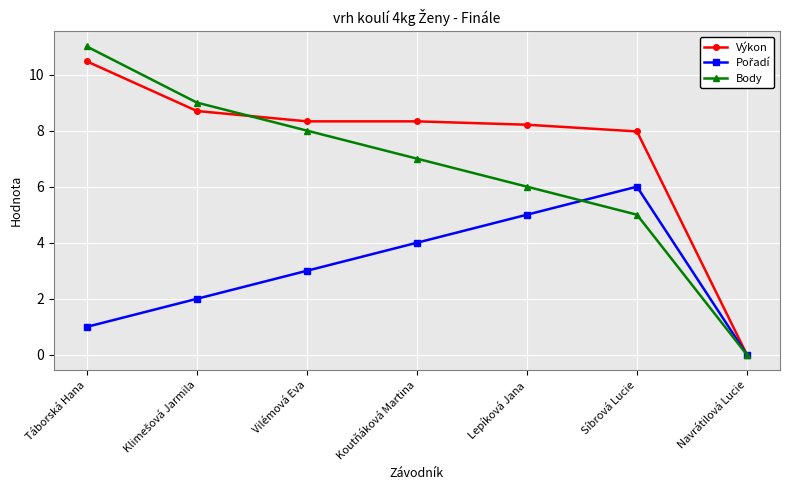

What is the total value across all series at Táborská Hana?

22.5